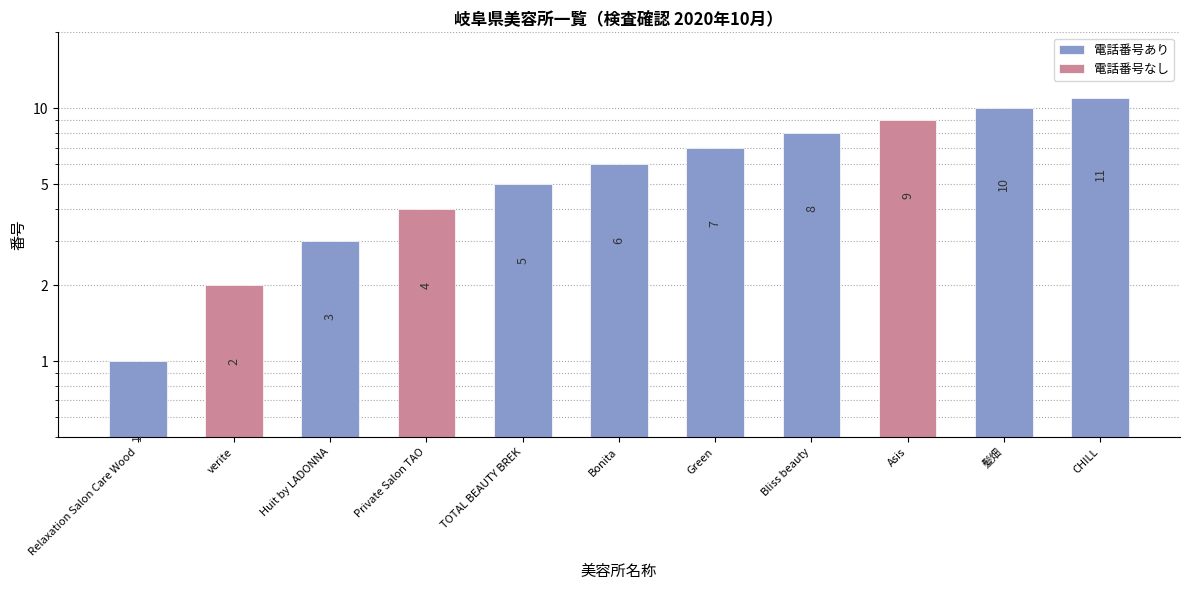

List the series in order of their peak value, highest first.

電話番号あり, 電話番号なし